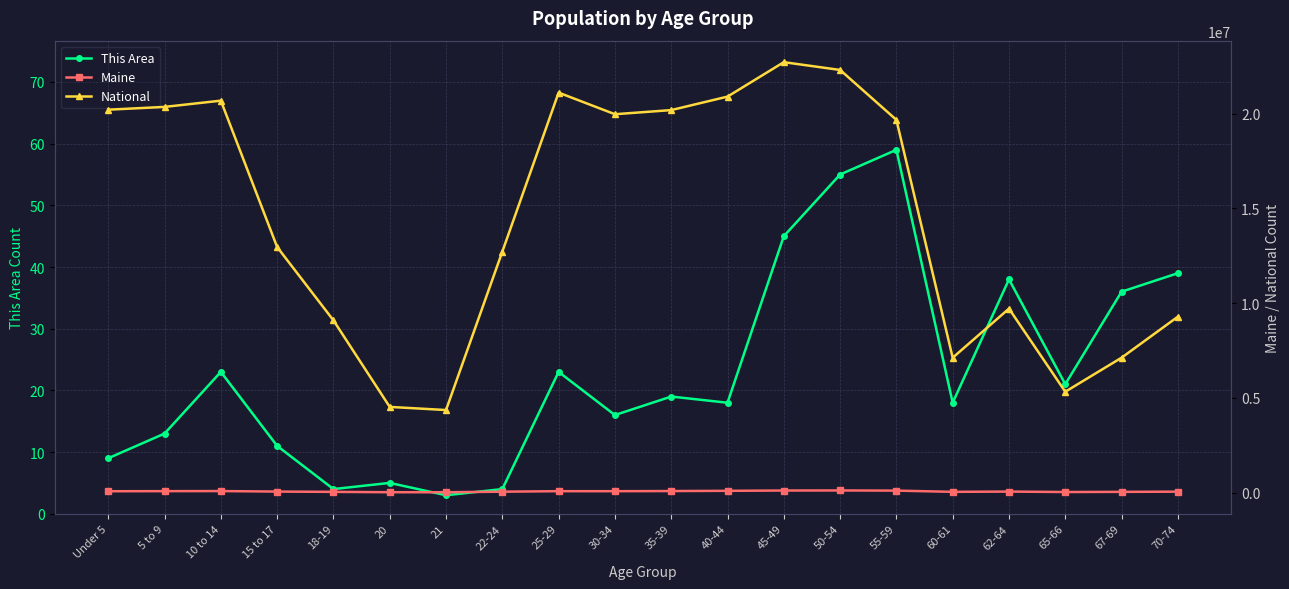

What is the highest value of the Maine series?

110956